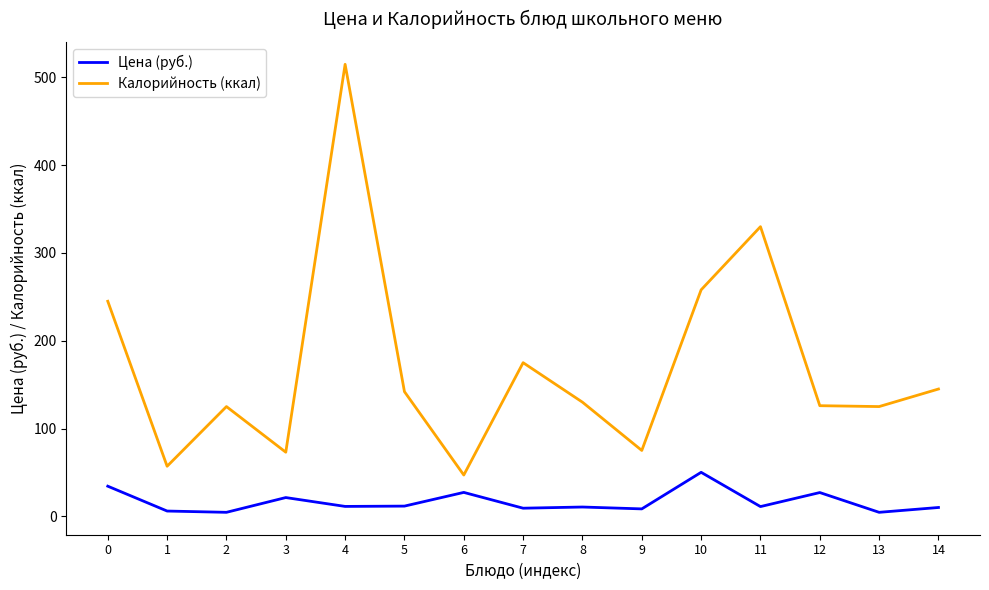

True or false: Калорийность (ккал) and Цена (руб.) intersect in this chart.

False